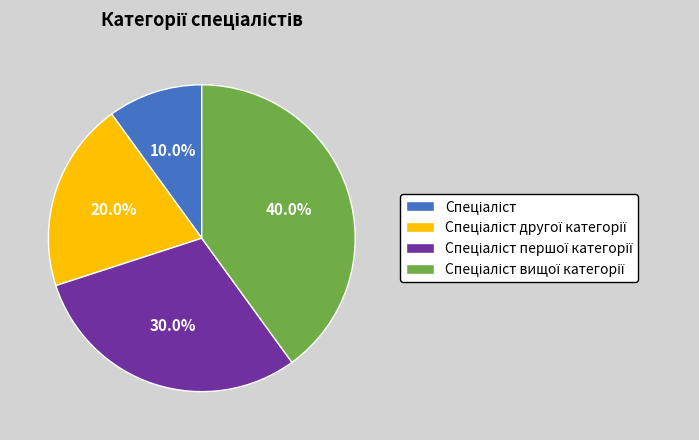

To the nearest percent, what is the average slice percentage?

25%